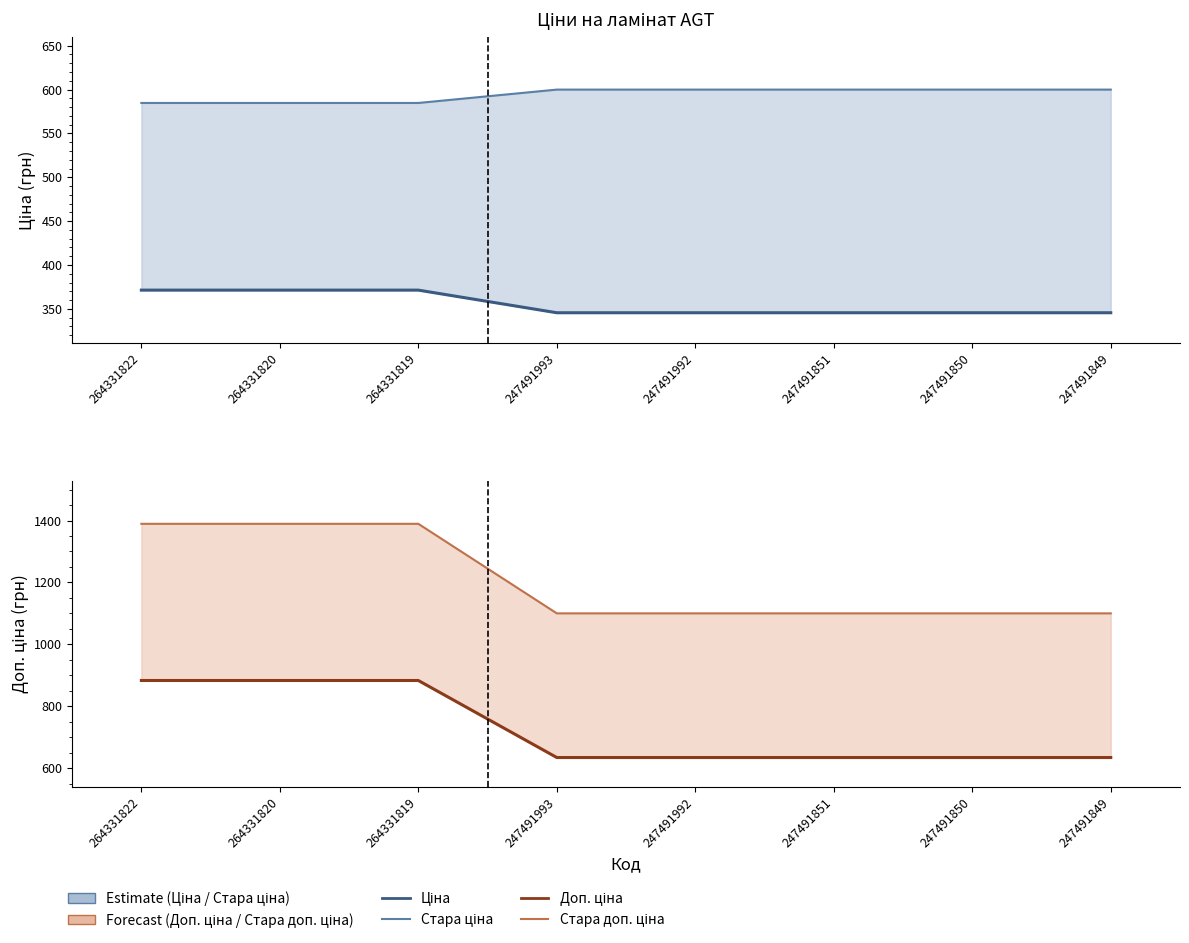

Which series changed the most between 264331819 and 247491992?

Стара доп. ціна